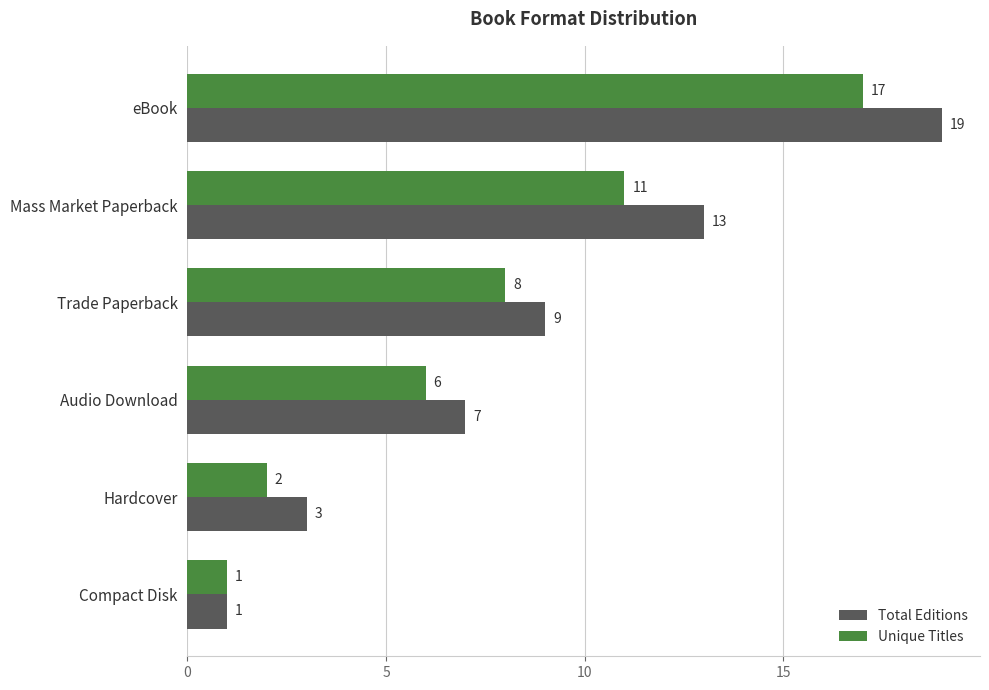

Count the number of categories in the chart.

6